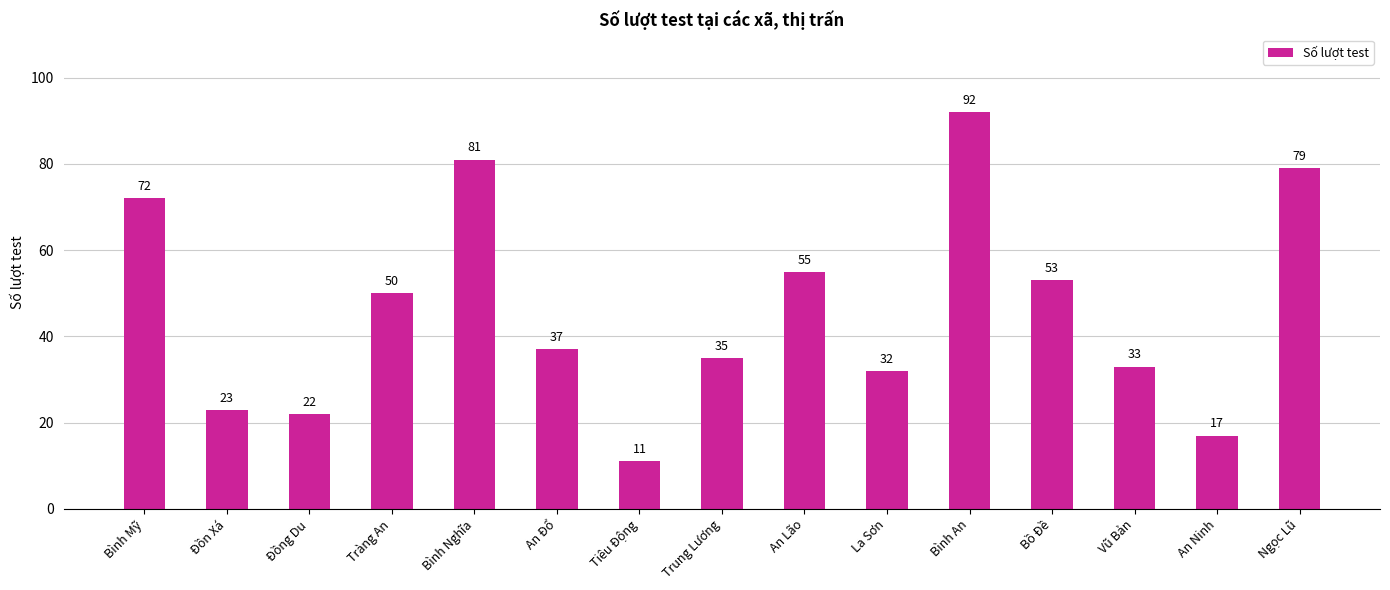

What is the greatest value displayed?

92